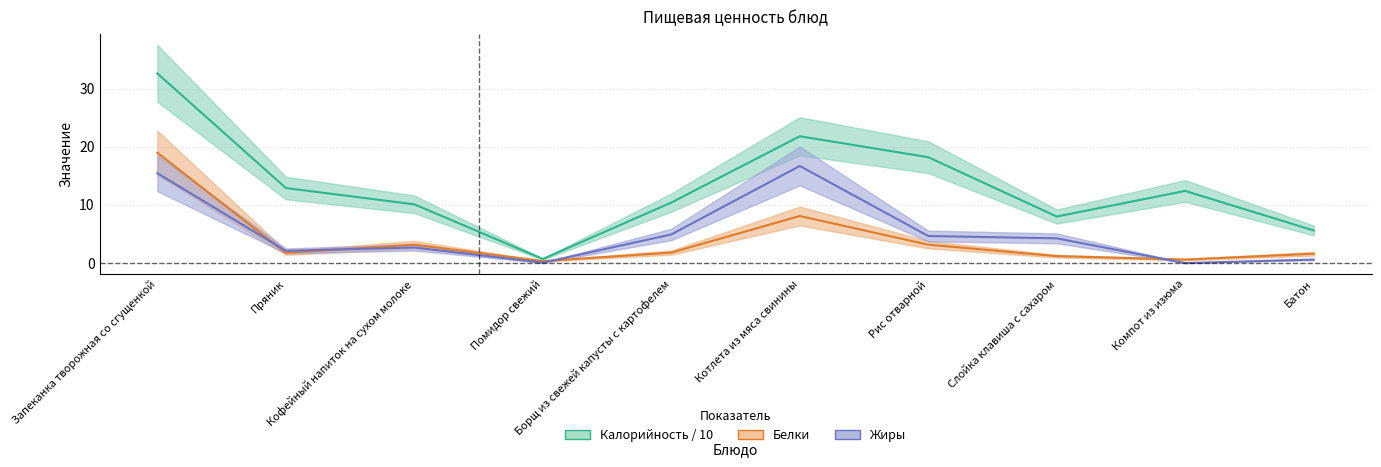

Reading right to left, transcribe all the data shown in this chart.

Калорийность / 10: Батон=5.6	Компот из изюма=12.4	Слойка клавиша с сахаром=8.0	Рис отварной=18.2	Котлета из мяса свинины=21.8	Борщ из свежей капусты с картофелем=10.4	Помидор свежий=0.7	Кофейный напиток на сухом молоке=10.1	Пряник=12.9	Запеканка творожная со сгущенкой=32.6
Белки: Батон=1.6	Компот из изюма=0.6	Слойка клавиша с сахаром=1.2	Рис отварной=3.2	Котлета из мяса свинины=8.1	Борщ из свежей капусты с картофелем=1.8	Помидор свежий=0.3	Кофейный напиток на сухом молоке=3.2	Пряник=1.8	Запеканка творожная со сгущенкой=19.0
Жиры: Батон=0.6	Компот из изюма=0.0	Слойка клавиша с сахаром=4.2	Рис отварной=4.7	Котлета из мяса свинины=16.7	Борщ из свежей капусты с картофелем=4.9	Помидор свежий=0.1	Кофейный напиток на сухом молоке=2.7	Пряник=2.1	Запеканка творожная со сгущенкой=15.4